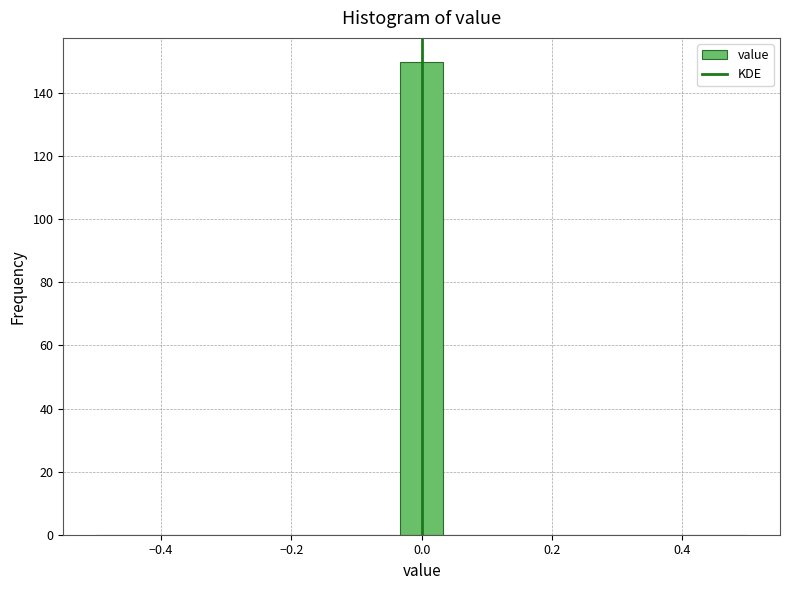

Around what value on the x-axis is the tallest bar? Give the approximate position of its centre, as read against the axis.

0.00